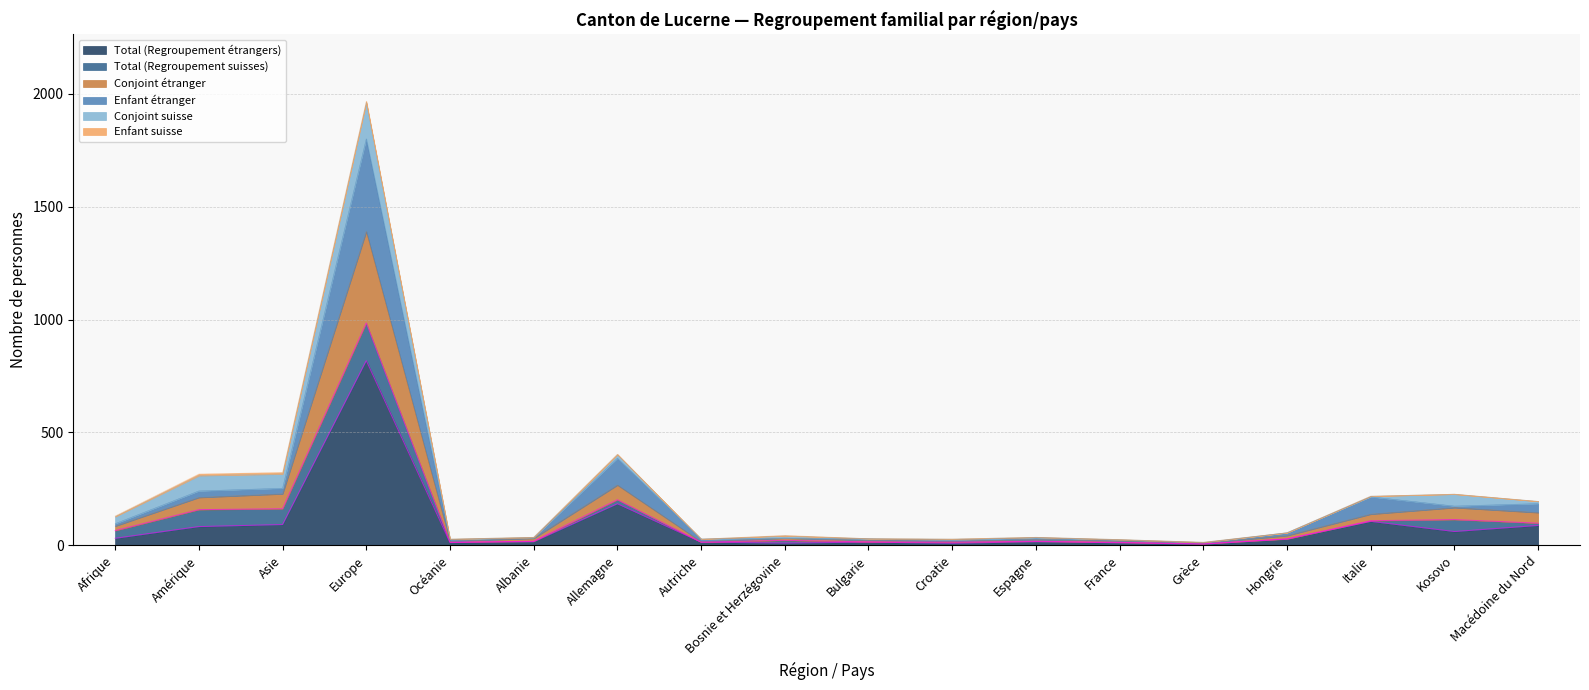

Is the value of Total (Regroupement étrangers) at Afrique greater than the value of Conjoint étranger at Océanie?

Yes